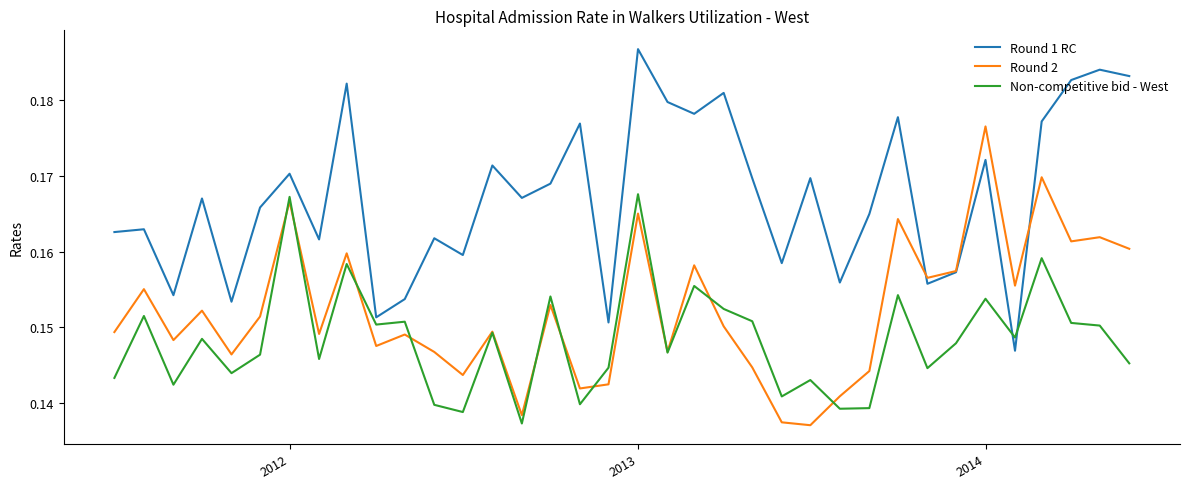

Rank the series by their average value, from highest to lowest.

Round 1 RC, Round 2, Non-competitive bid - West